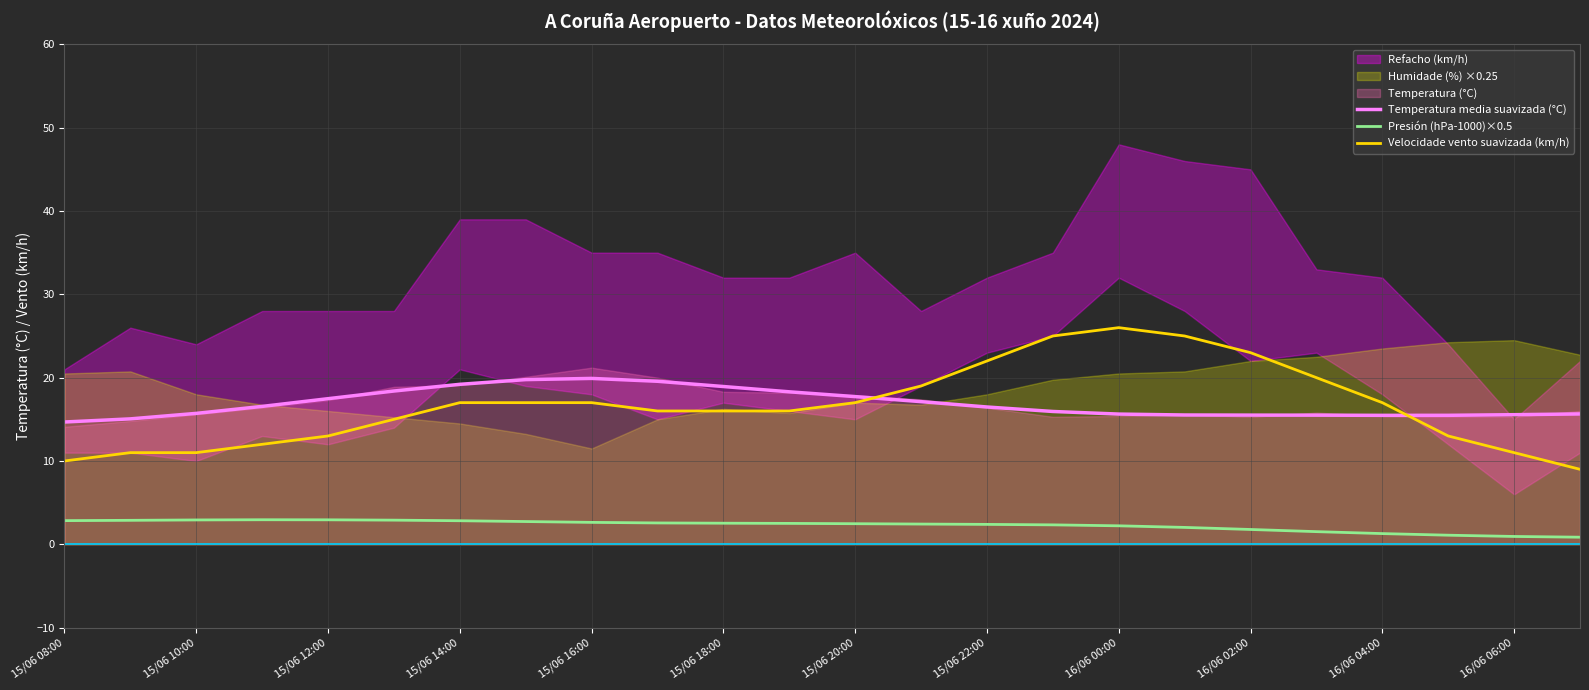

What is the minimum value for Velocidade vento suavizada (km/h)?

9.0